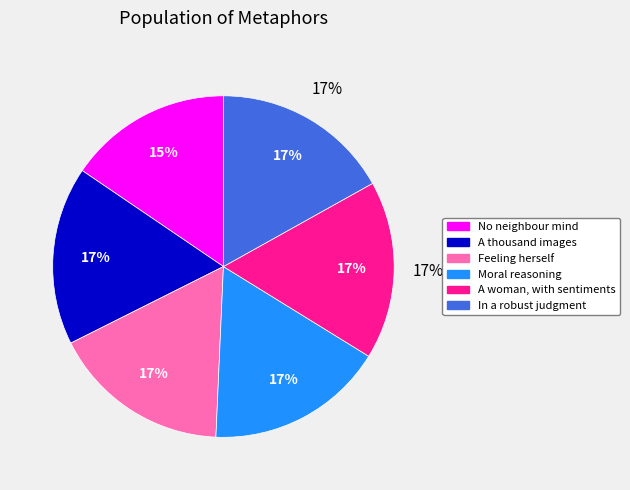

How many slices are in this pie chart?

6